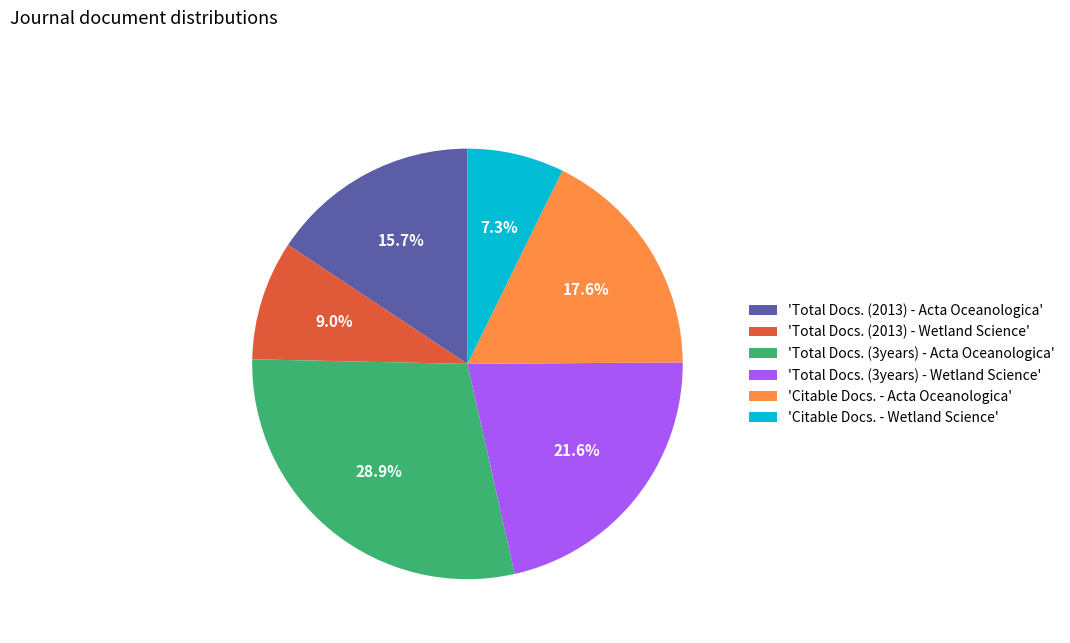

Which has a higher value, 'Citable Docs. - Acta Oceanologica' or 'Total Docs. (3years) - Acta Oceanologica'?

'Total Docs. (3years) - Acta Oceanologica'